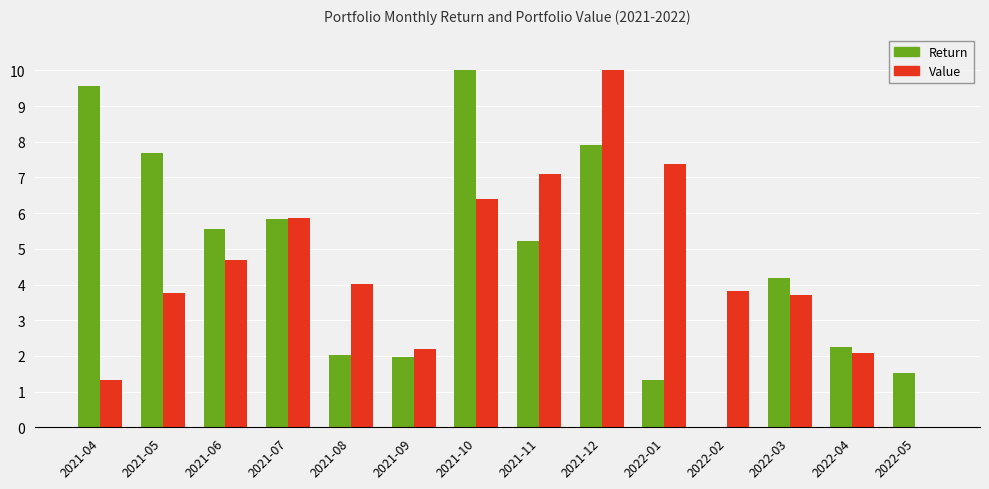

What is the greatest value displayed?

10.0